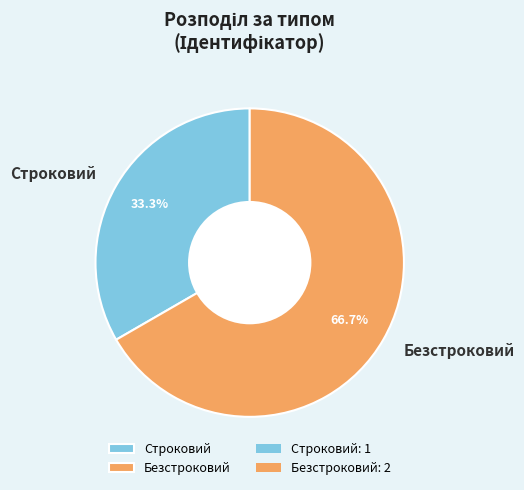

Which has a higher value, Строковий or Безстроковий?

Безстроковий